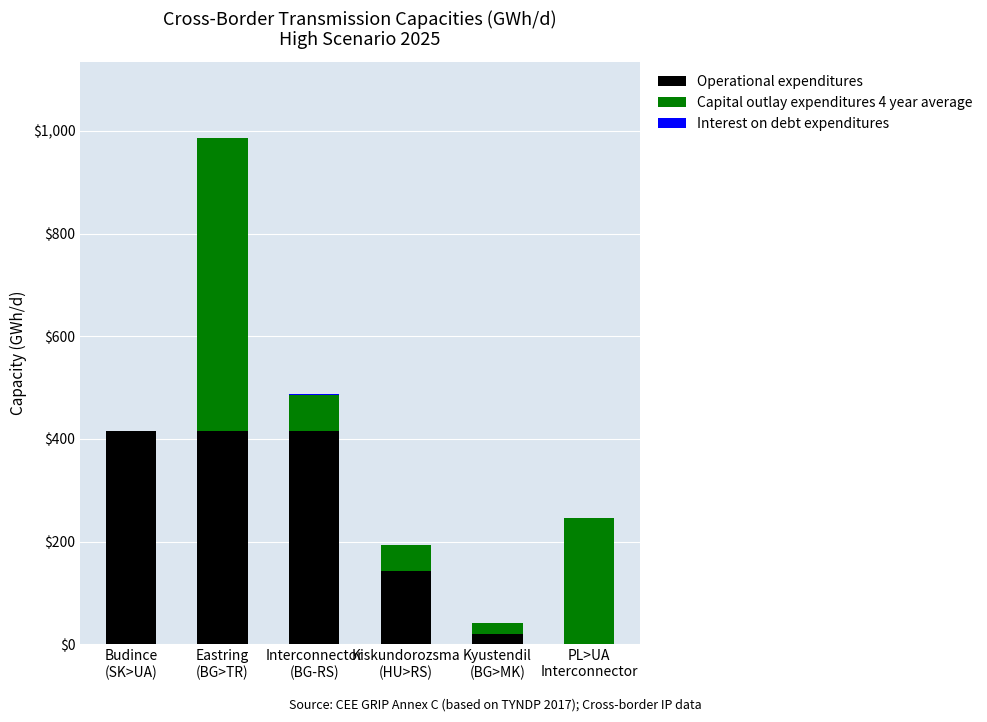

How many positive values does the Operational expenditures series have?

5